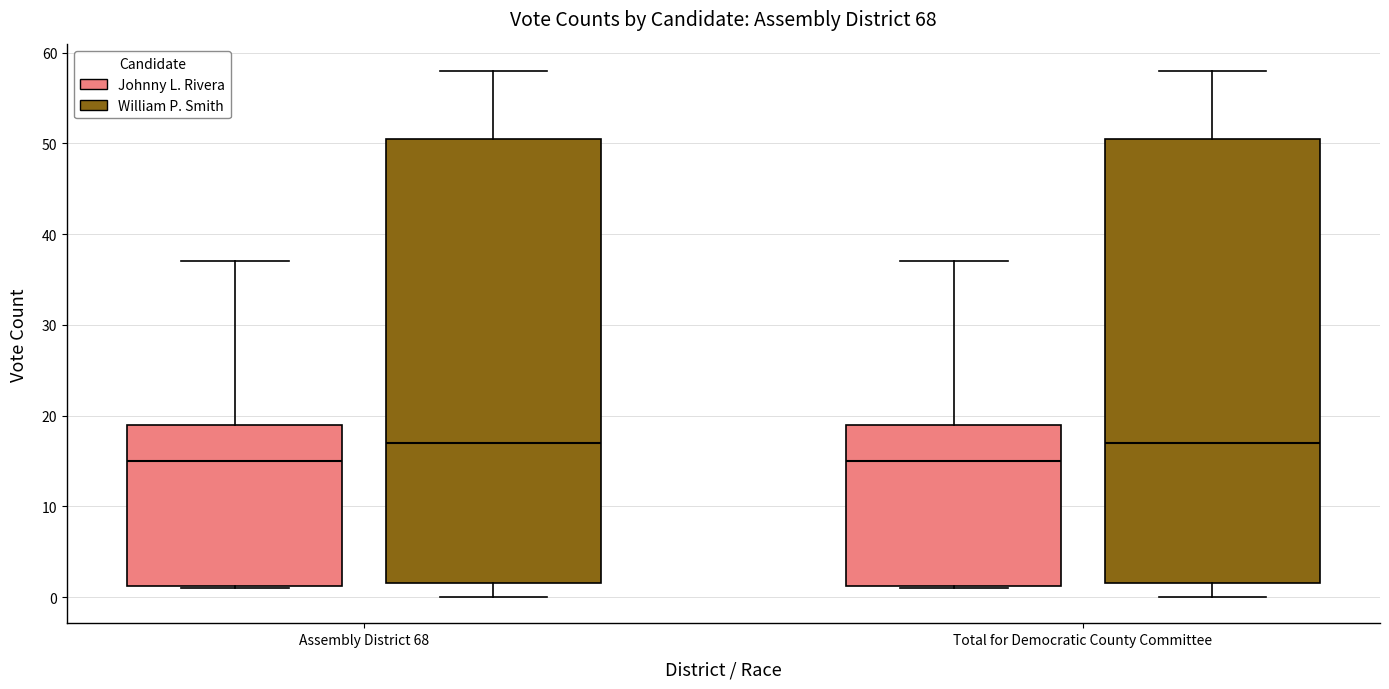

Reading left to right, transcribe this box plot: for each box, give where its median line is, the range the box spans, and where its two whiskers end, as read against the y-axis. The values are not printed on the chart, so give them approximately, as read against the axis.

Assembly District 68 (Johnny L. Rivera): median 15, box 1 to 19, whiskers 1 to 37
Assembly District 68 (William P. Smith): median 17, box 2 to 51, whiskers 0 to 58
Total for Democratic County Committee (Johnny L. Rivera): median 15, box 1 to 19, whiskers 1 to 37
Total for Democratic County Committee (William P. Smith): median 17, box 2 to 51, whiskers 0 to 58